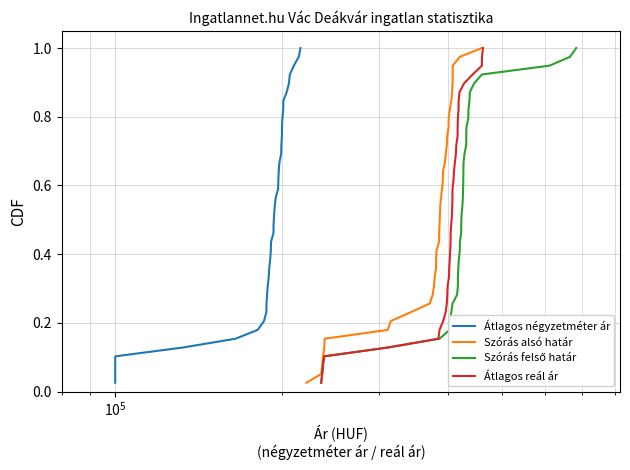

What are all the series names shown in the legend?

Átlagos négyzetméter ár, Szórás alsó határ, Szórás felső határ, Átlagos reál ár